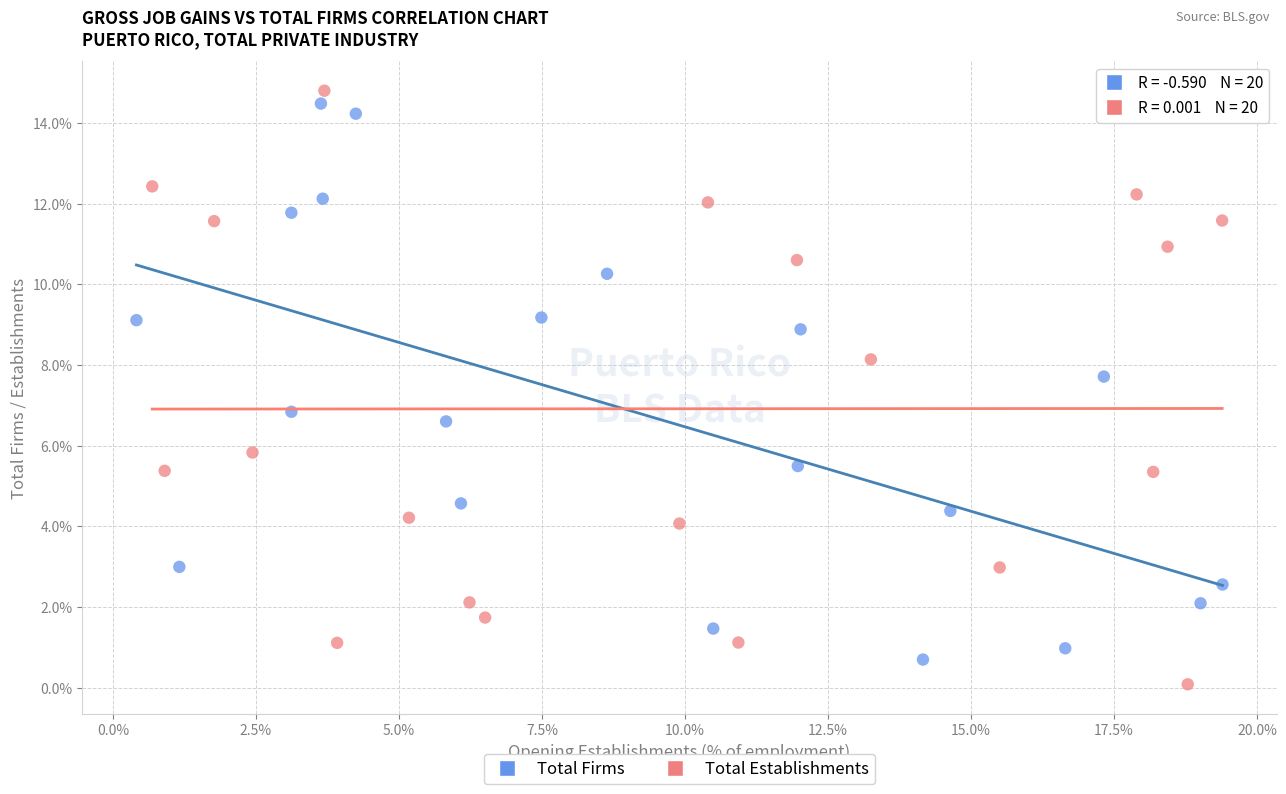

Which series has the largest Y range (max minus min)?

Total Establishments